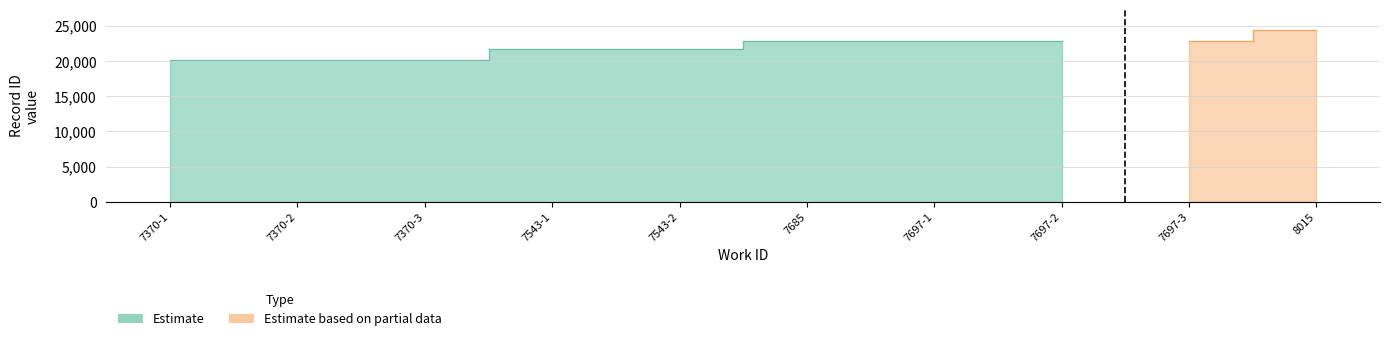

What is the difference between the maximum and minimum values?

2813